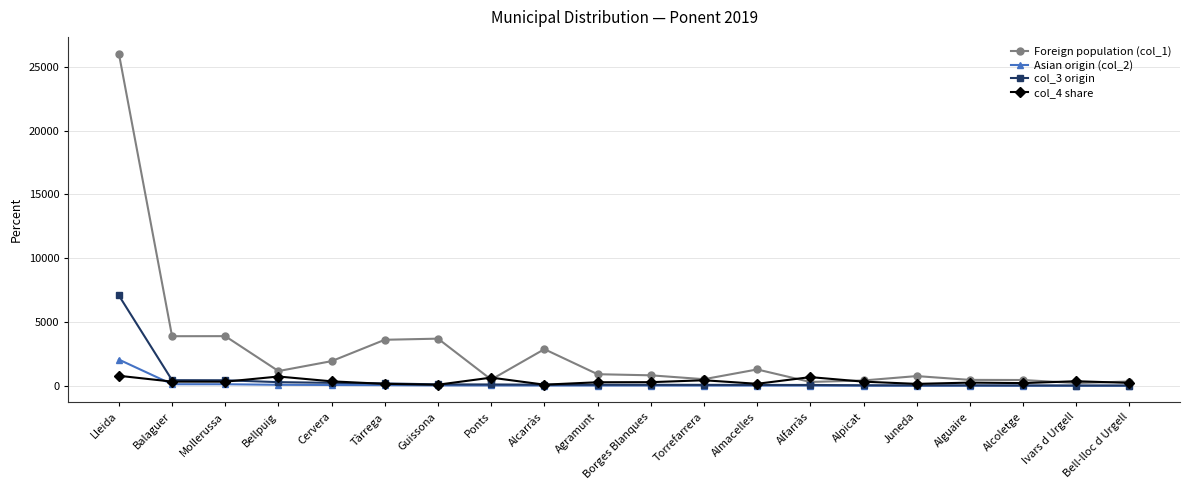

What is the label of the 15th point from the left?

Alpicat